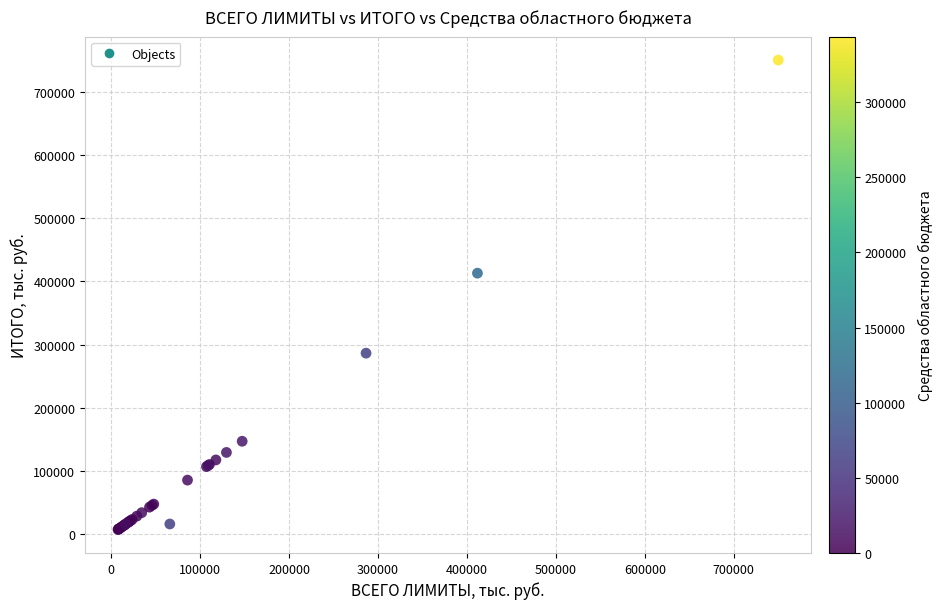

What Y value in the scatter plot is closest to 378876?

413107.3